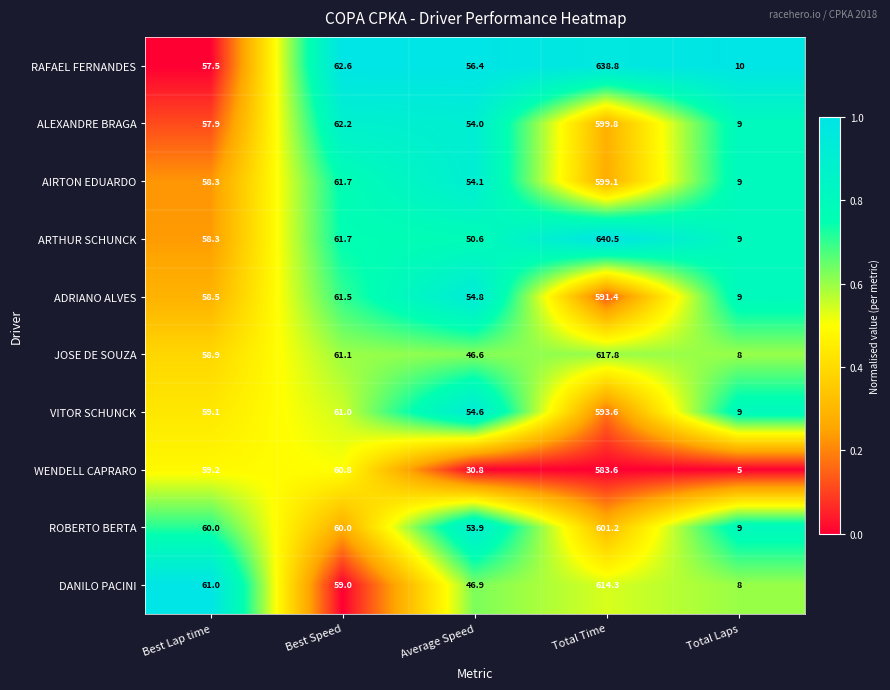

Which series has the widest spread of values?

ARTHUR SCHUNCK